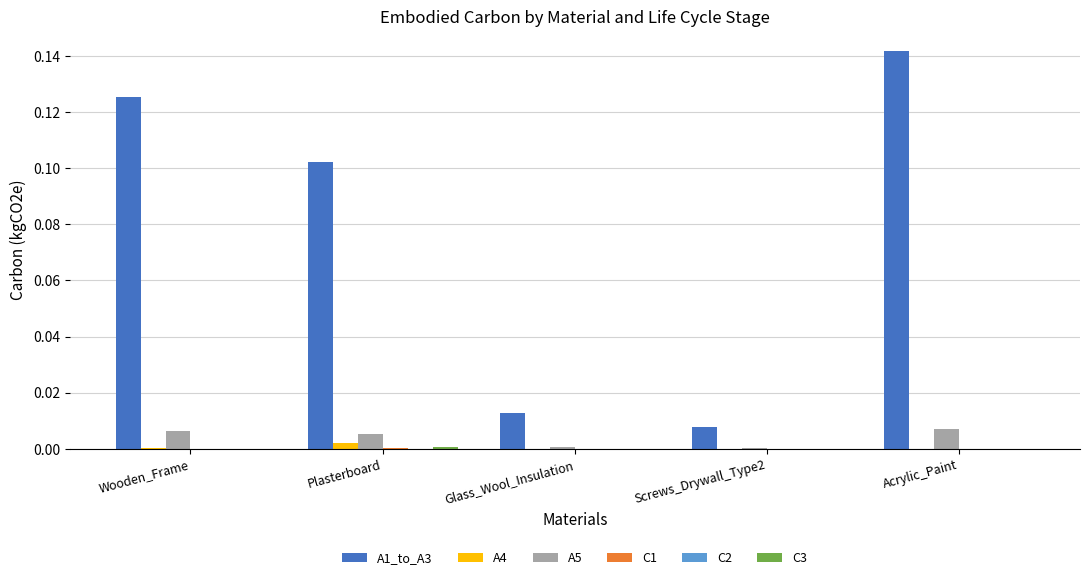

Are the bars grouped side by side (vs. stacked)?

Yes